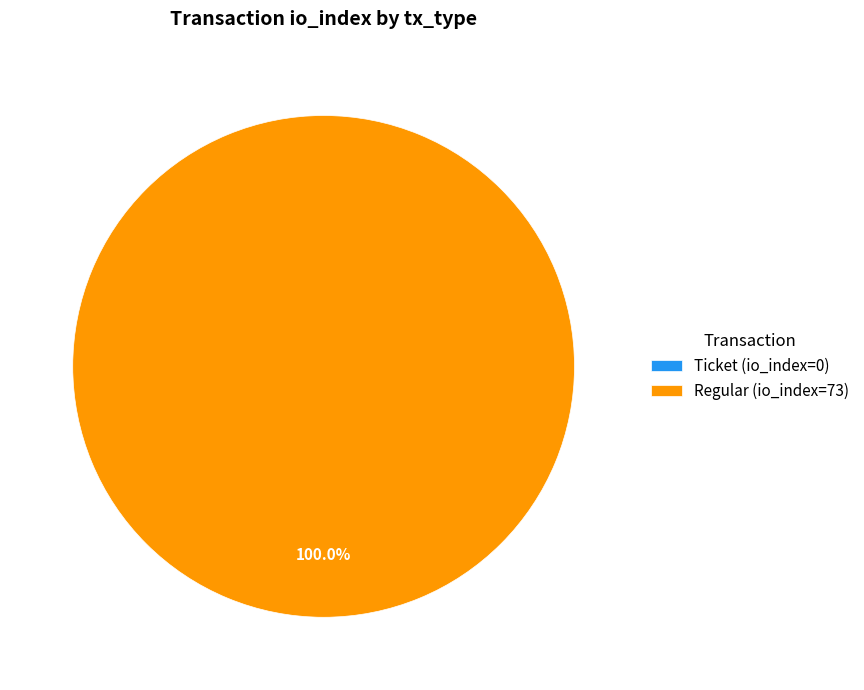

To the nearest percent, what is the difference between the Ticket (io_index=0) and Regular (io_index=73) slice percentages?

100%